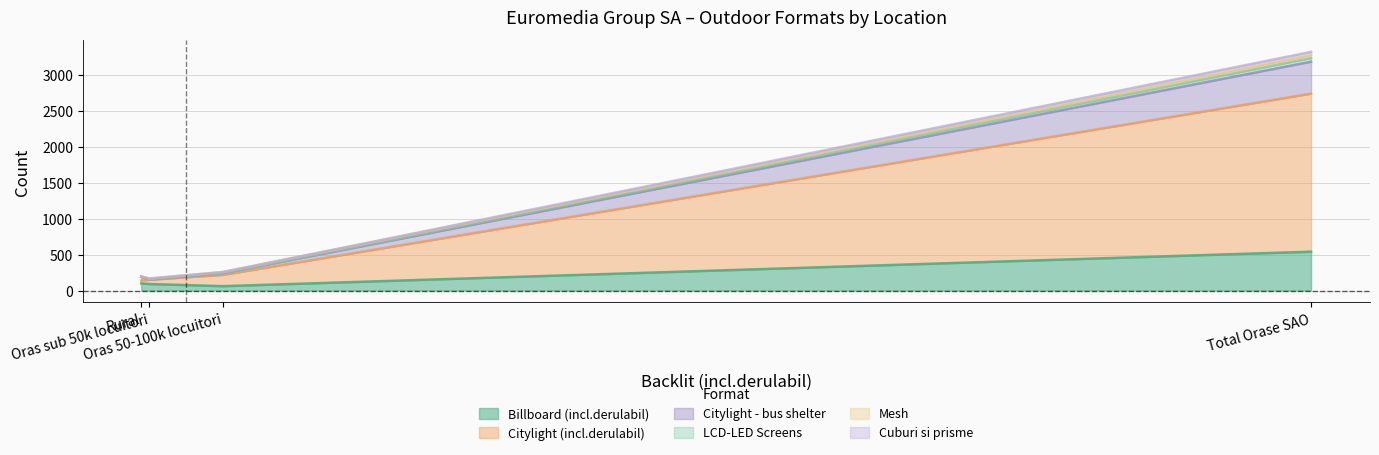

Where is Citylight (incl.derulabil) nearest to the value 1120?

Oras 50-100k locuitori